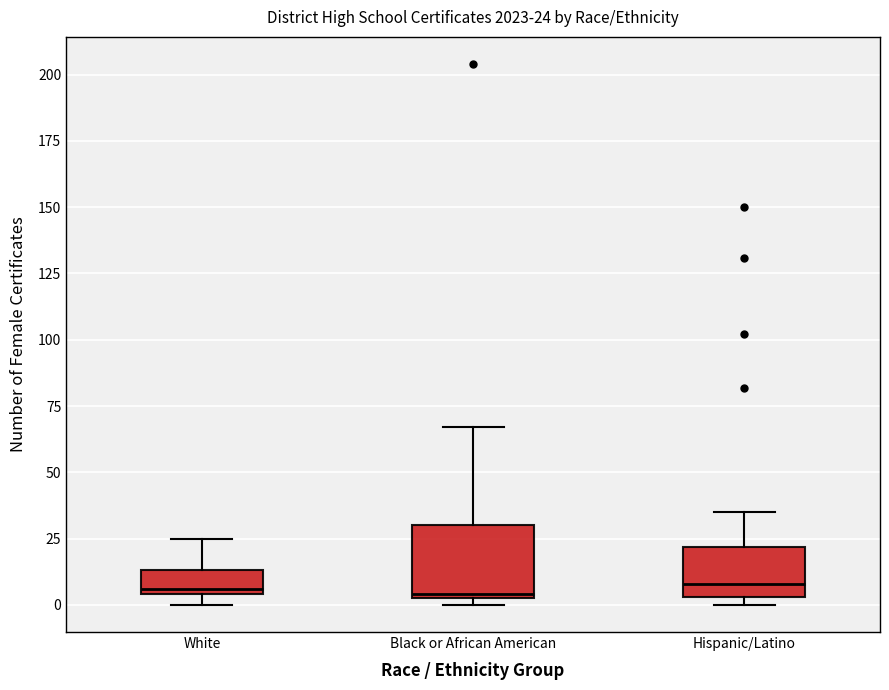

Which box is the tallest, from its lower edge to its upper edge?

Black or African American